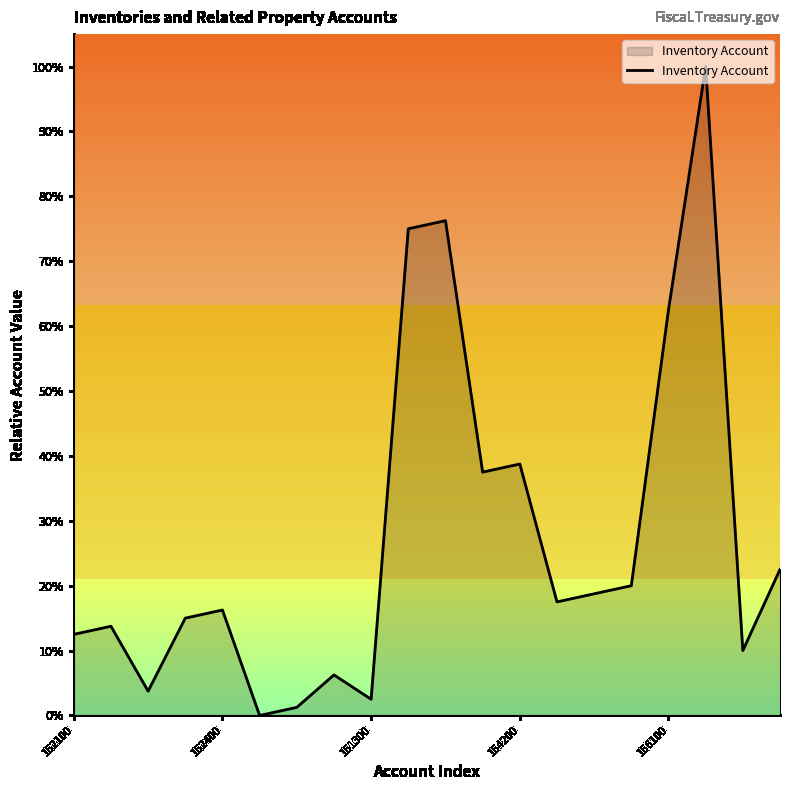

What is the greatest value displayed?

100.0